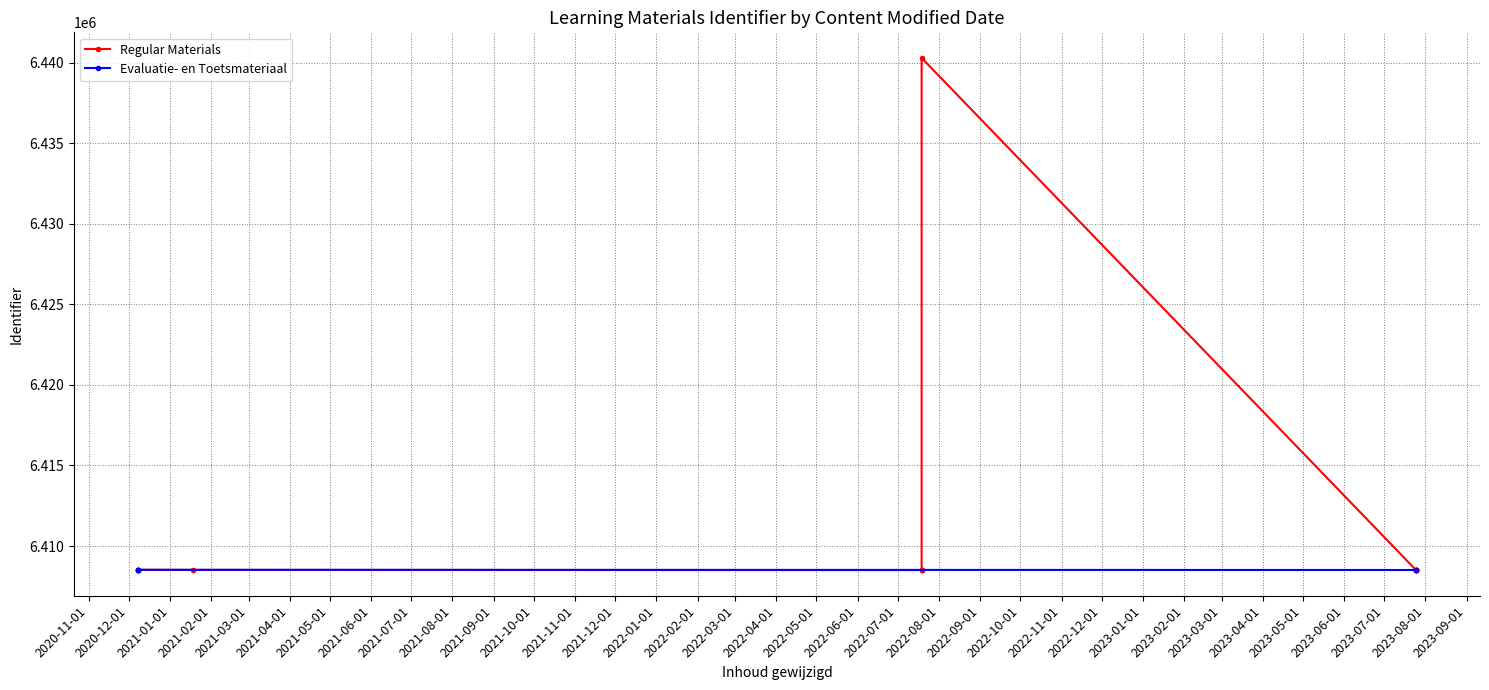

Is this an area chart (filled region under the line)?

No